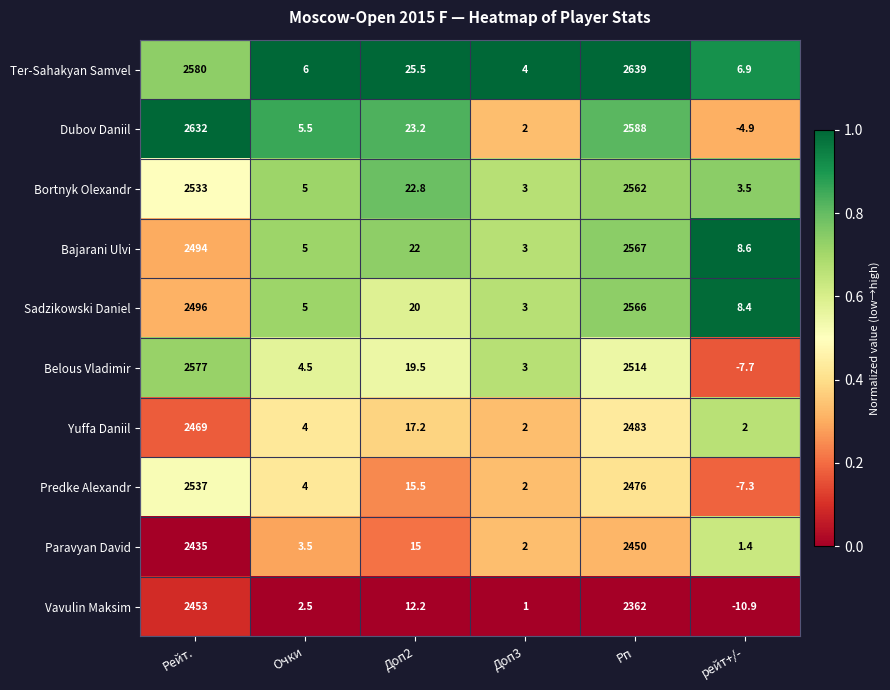

What is the minimum value shown in the chart?

-10.9